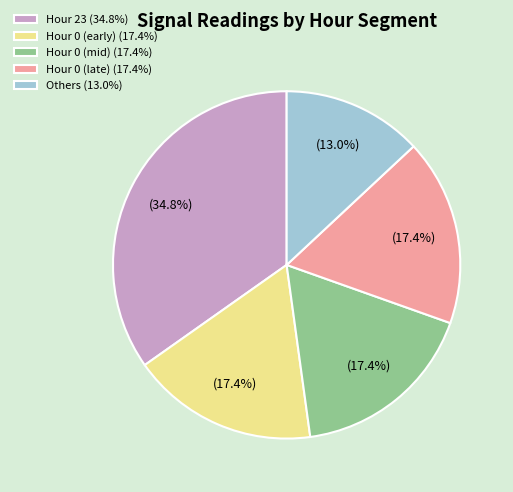

Does Hour 0 (early) (17.4%) account for over 50% of the chart?

No